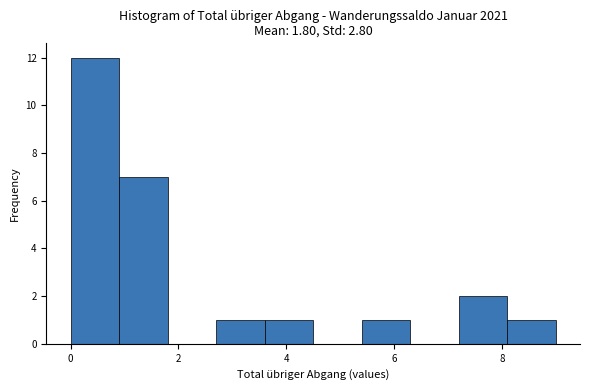

Reading left to right, list every bar in this chart as the range it spans on the x-axis followed by its height. Neither the bar edges nor the heights are printed on the chart, so give them approximately, as read against the axes.

0.0 to 0.9: 12
0.9 to 1.8: 7
1.8 to 2.7: 0
2.7 to 3.6: 1
3.6 to 4.5: 1
4.5 to 5.4: 0
5.4 to 6.3: 1
6.3 to 7.2: 0
7.2 to 8.1: 2
8.1 to 9.0: 1